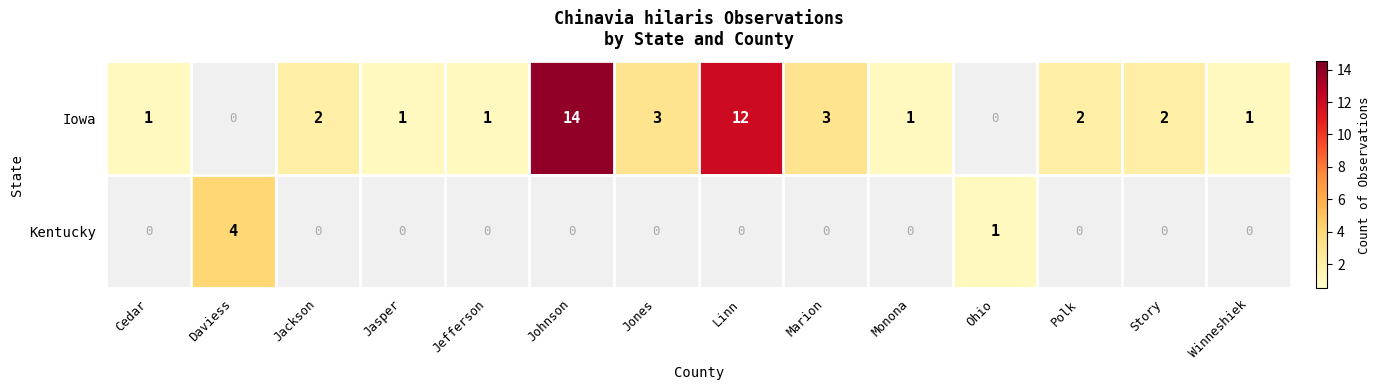

Is the value of Iowa at Cedar greater than the value of Kentucky at Story?

Yes